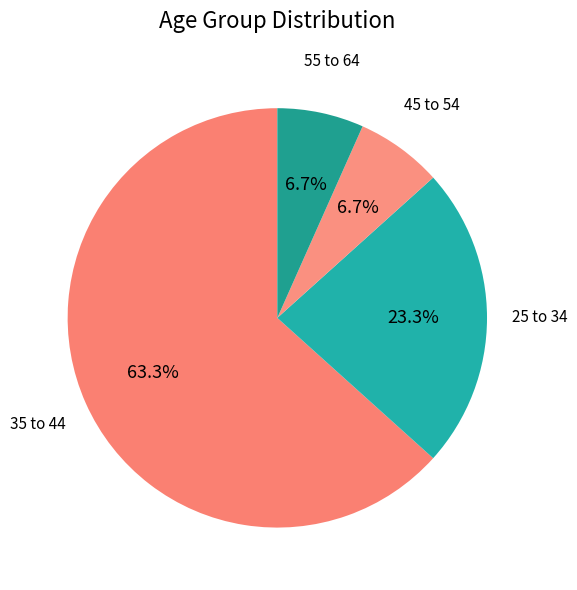

How many slices are in this pie chart?

4